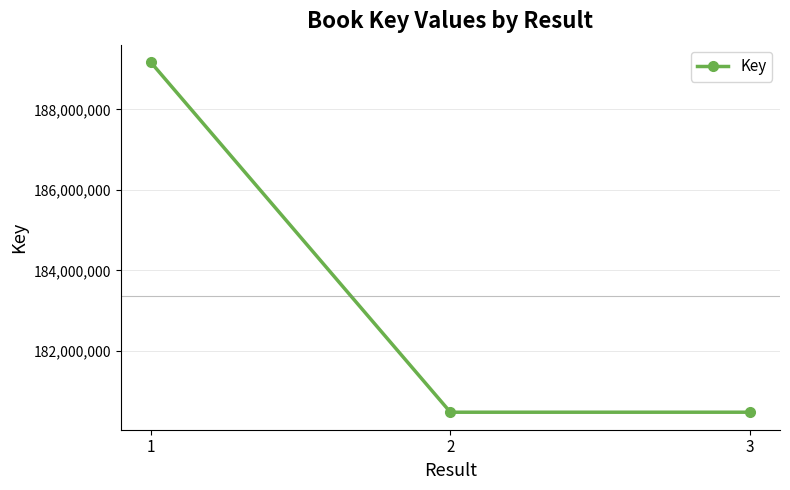

Which label corresponds to the largest value in the chart?

1